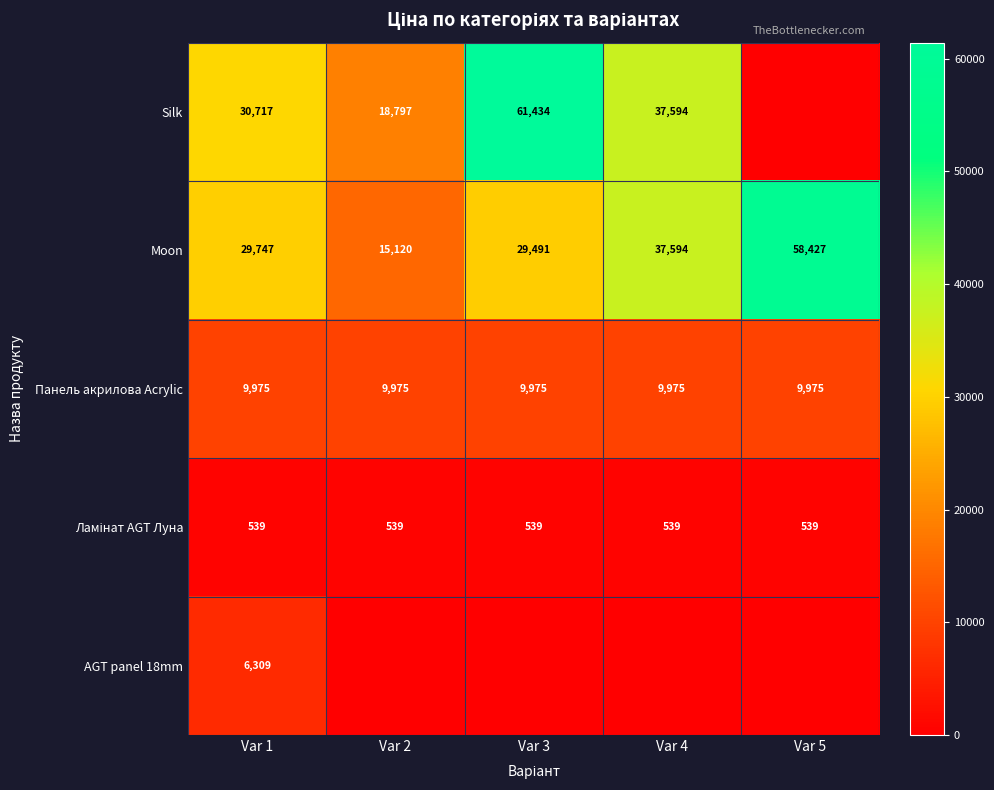

Which has a higher value, Var 5 or Var 1?

Var 1